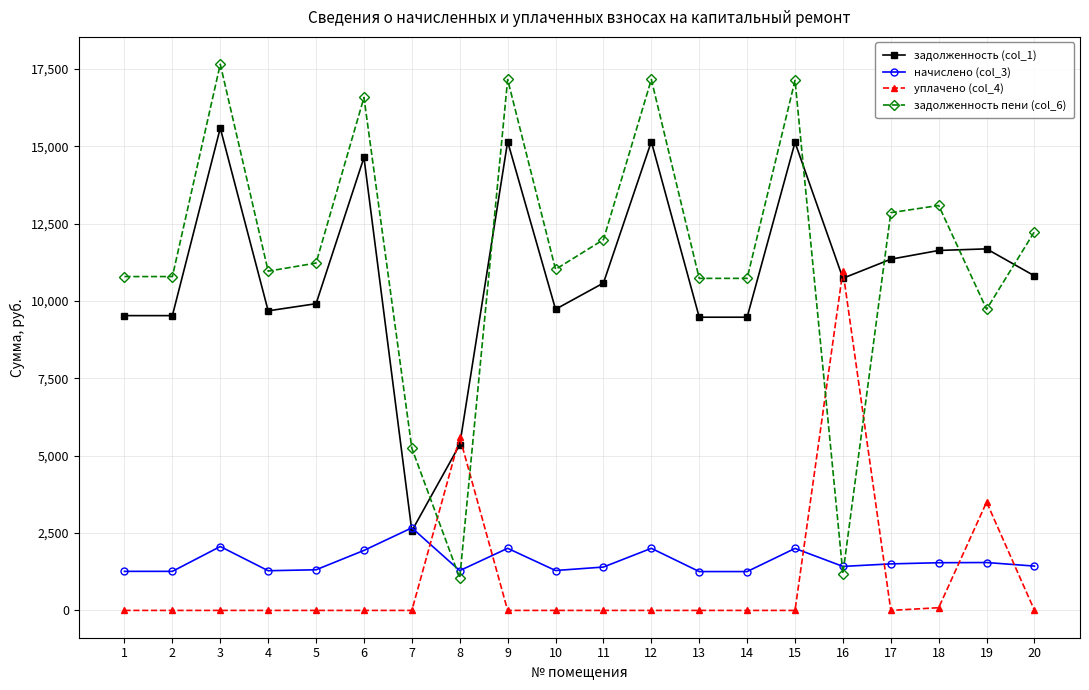

Rank the series by their maximum value, from lowest to highest.

начислено (col_3), уплачено (col_4), задолженность (col_1), задолженность пени (col_6)